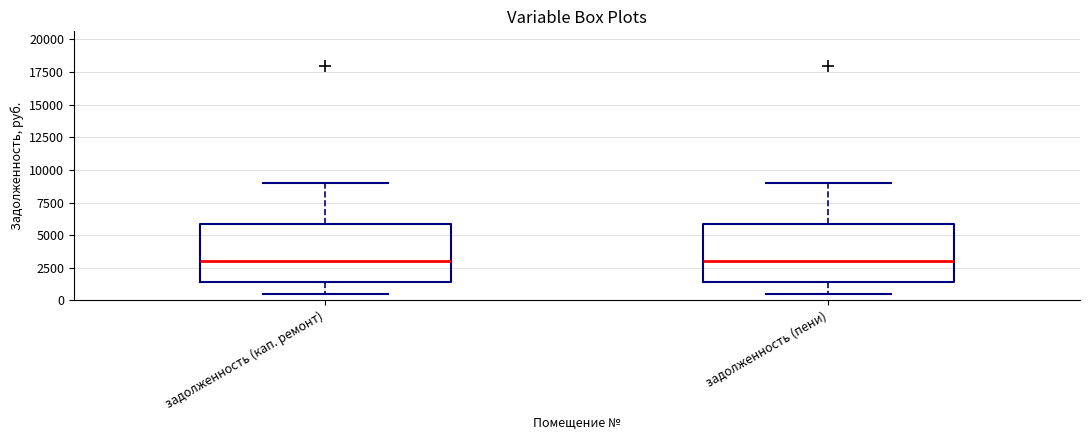

Reading left to right, read every box against the y-axis: the position of its median line, the range the box covers, and the ends of its whiskers. The values are not printed on the chart, so give them approximately, as read against the axis.

задолженность (кап. ремонт): median 3000, box 1500 to 6000, whiskers 500 to 9000
задолженность (пени): median 3000, box 1500 to 6000, whiskers 500 to 9000